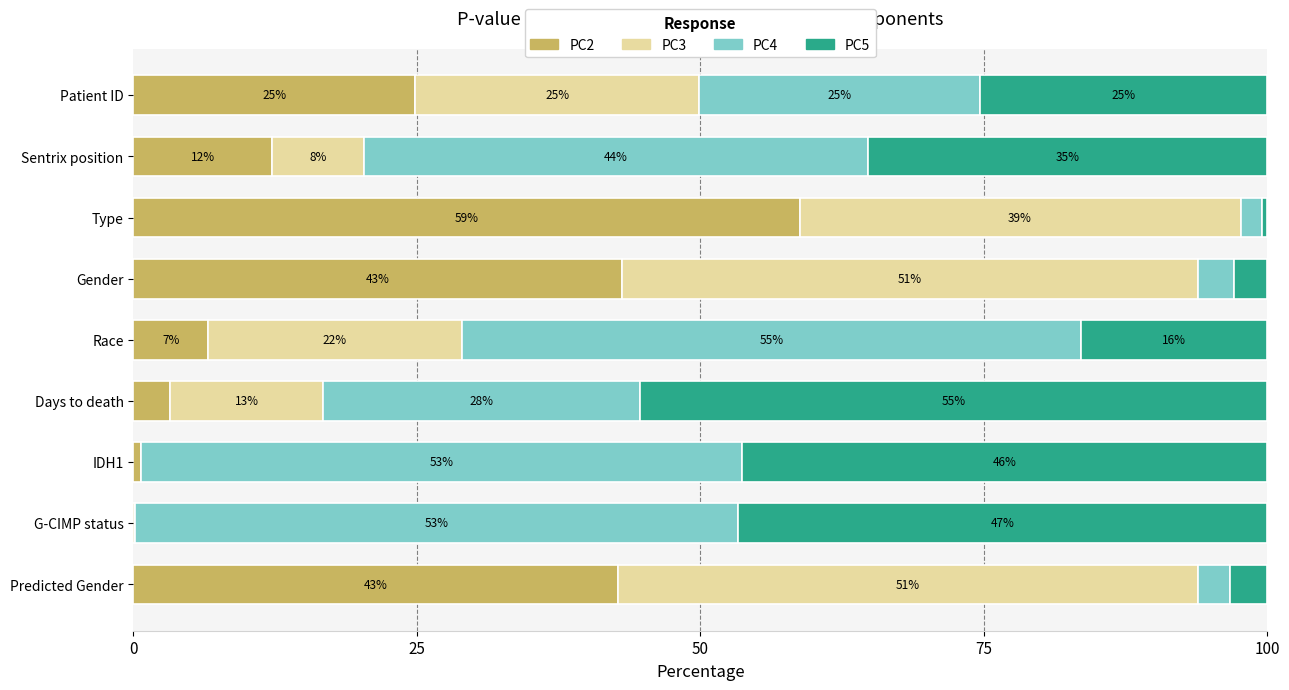

What are all the series names shown in the legend?

PC2, PC3, PC4, PC5